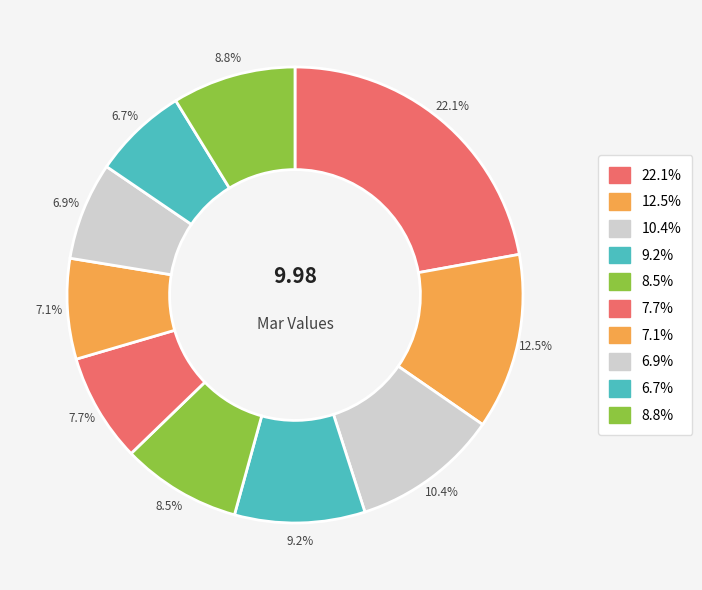

Count the number of slices in the pie.

10